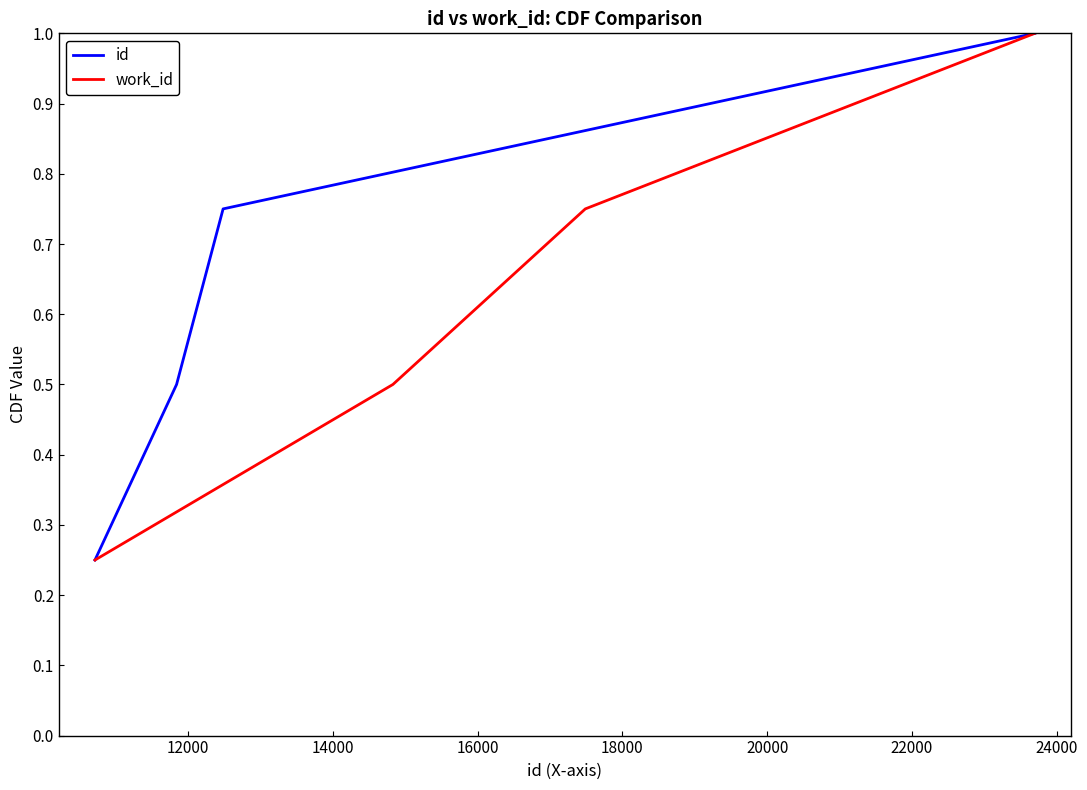

Between 12000 and 16000, which is larger?

16000